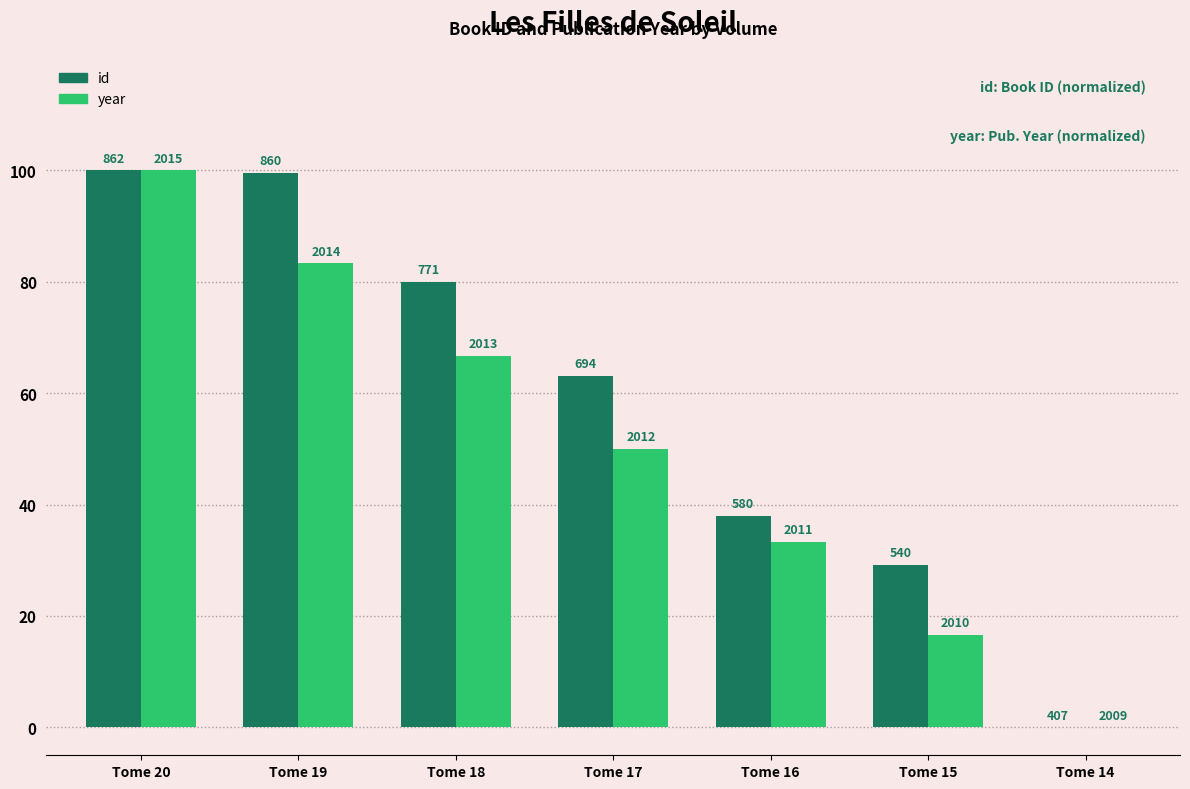

What are all the series names shown in the legend?

id, year